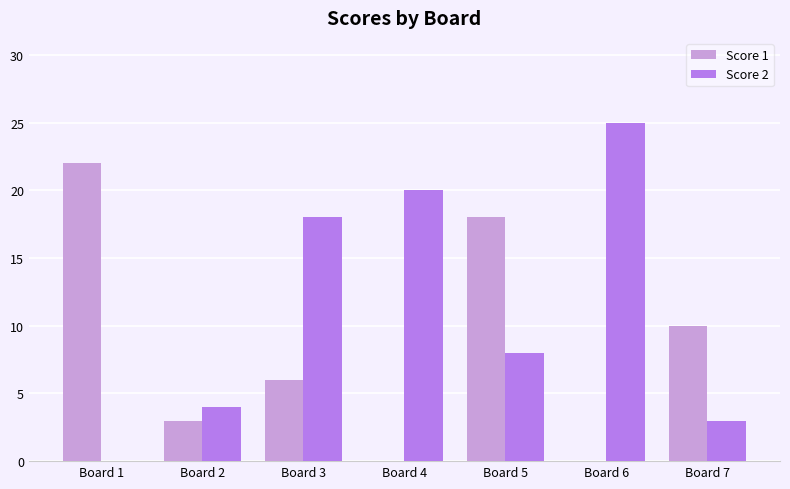

Is the value of Score 2 at Board 5 greater than the value of Score 1 at Board 1?

No